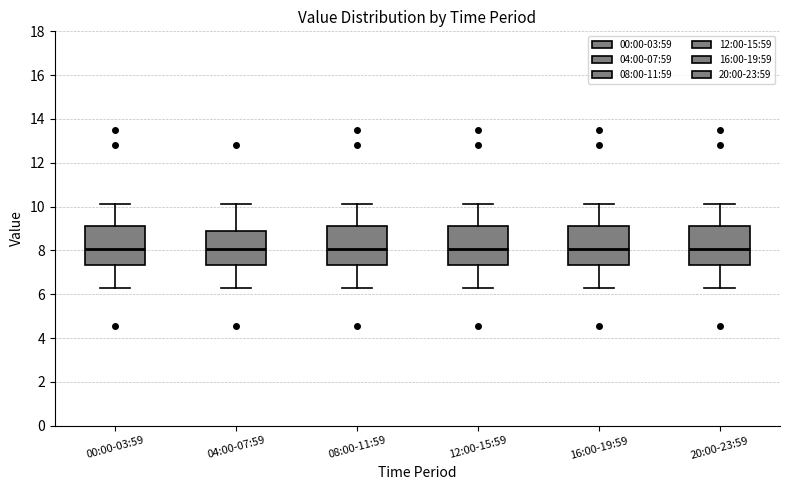

Reading left to right, transcribe this box plot: for each box, give where its median line is, the range the box spans, and where its two whiskers end, as read against the y-axis. The values are not printed on the chart, so give them approximately, as read against the axis.

00:00-03:59: median 8.0, box 7.4 to 9.2, whiskers 6.2 to 10.2
04:00-07:59: median 8.0, box 7.4 to 8.8, whiskers 6.2 to 10.2
08:00-11:59: median 8.0, box 7.4 to 9.2, whiskers 6.2 to 10.2
12:00-15:59: median 8.0, box 7.4 to 9.2, whiskers 6.2 to 10.2
16:00-19:59: median 8.0, box 7.4 to 9.2, whiskers 6.2 to 10.2
20:00-23:59: median 8.0, box 7.4 to 9.2, whiskers 6.2 to 10.2